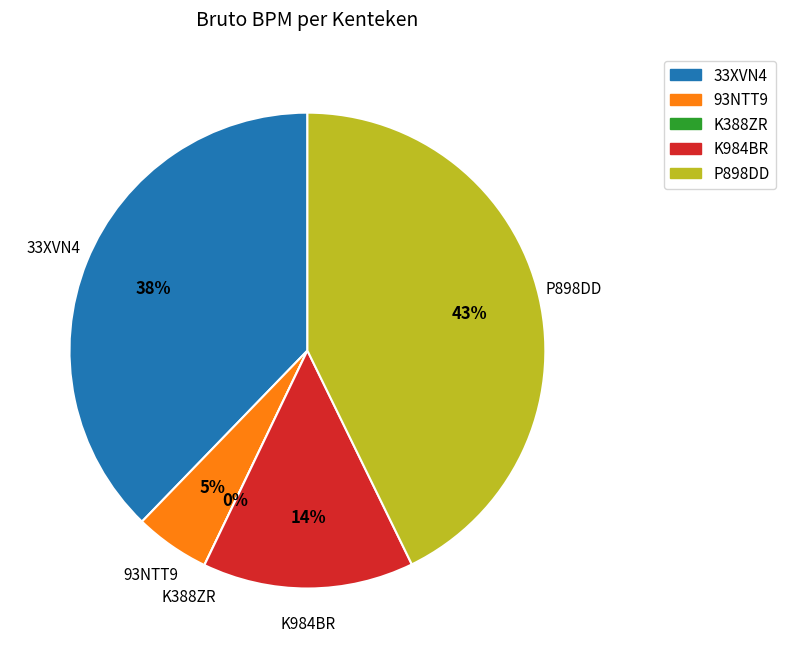

Is there a majority slice in this chart?

No